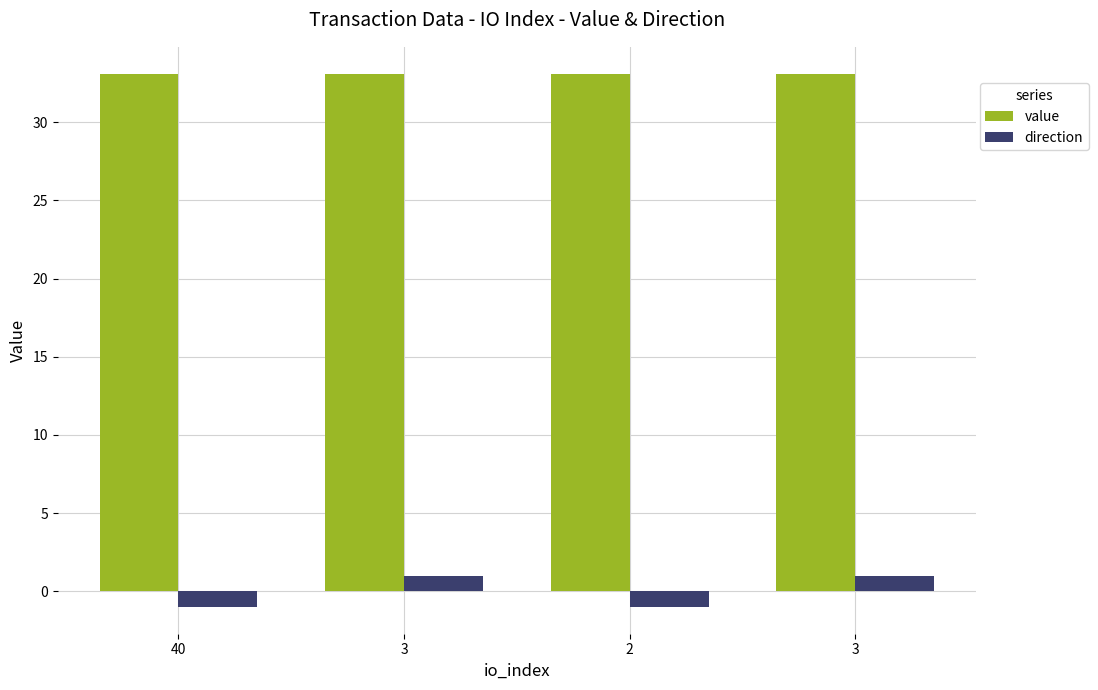

What is the sum of the value values at 40 and 3?

66.2